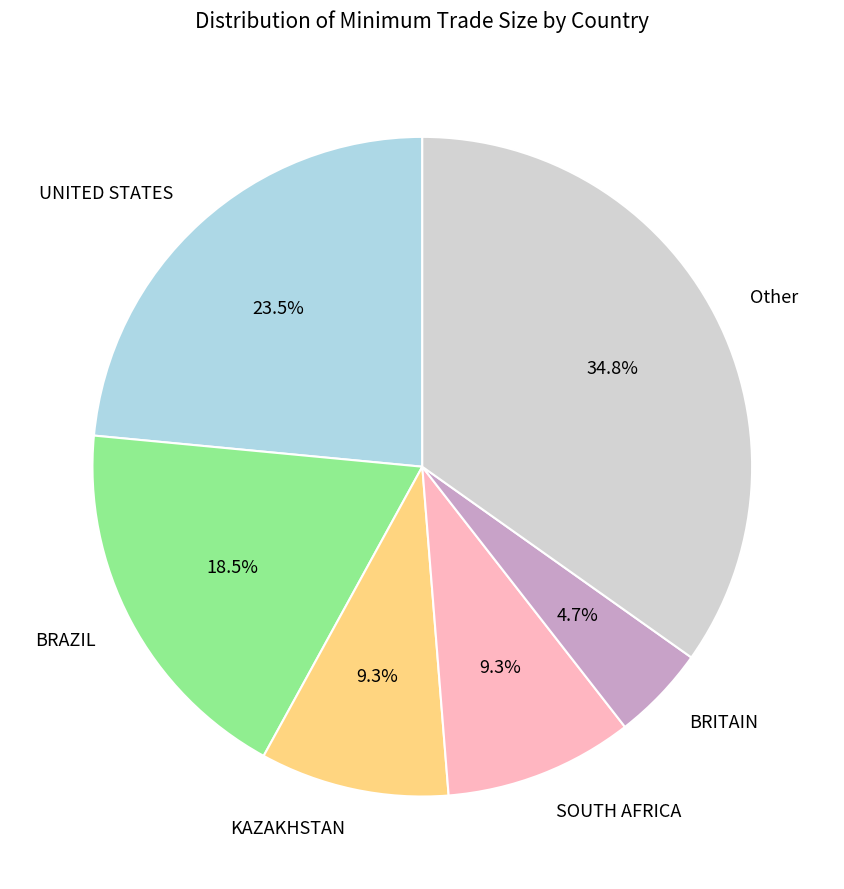

Is there a majority slice in this chart?

No